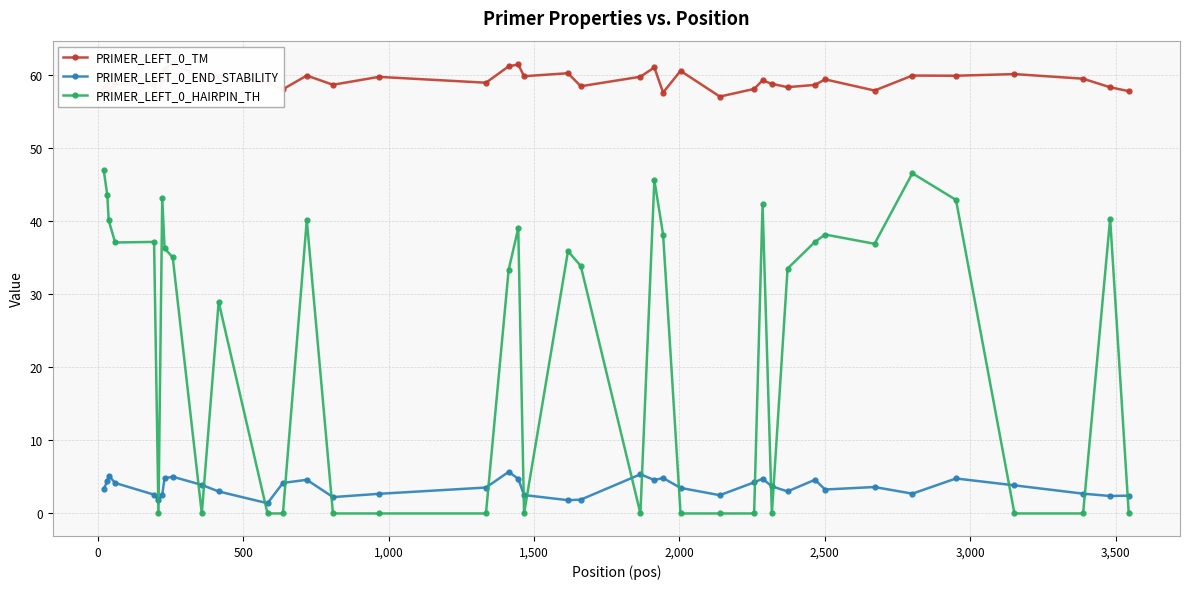

What is the value of the PRIMER_LEFT_0_HAIRPIN_TH point at the 35th from the left?

46.6